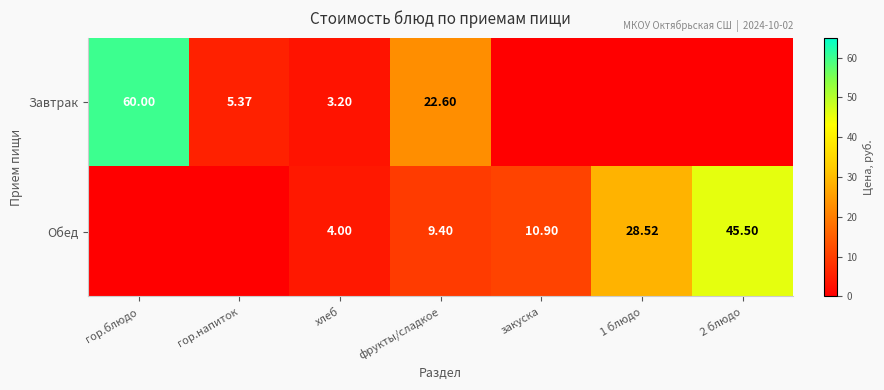

Rank the series at хлеб from lowest to highest value.

Завтрак, Обед